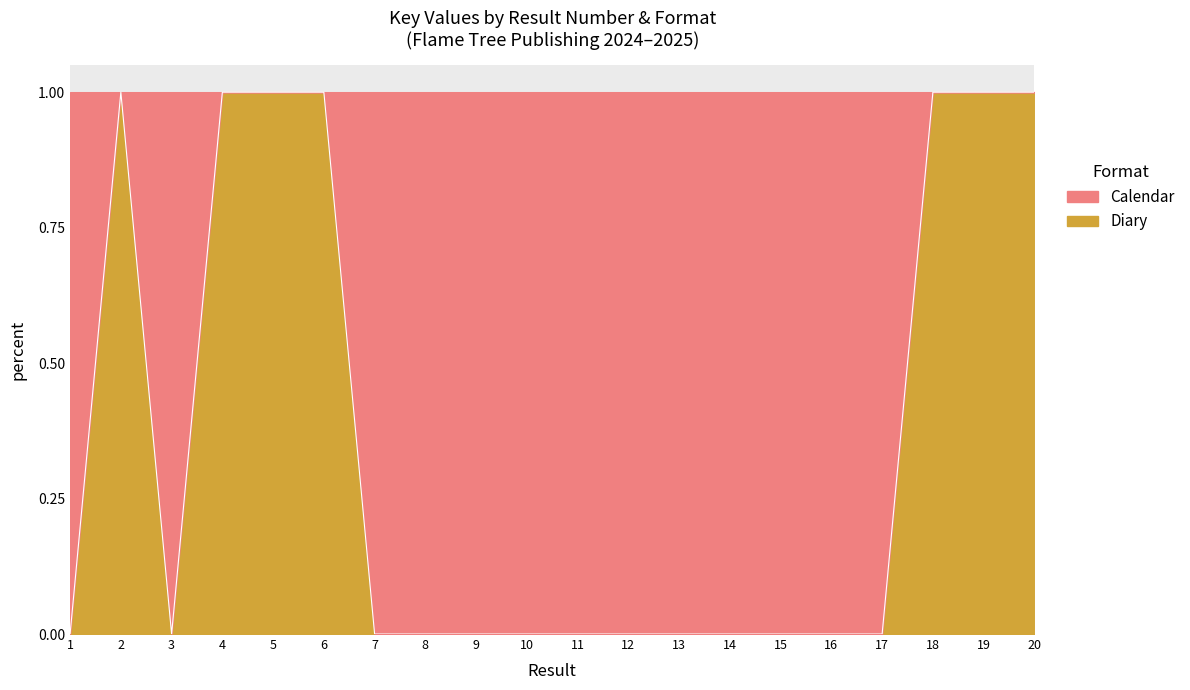

What is the maximum value shown in the chart?

1